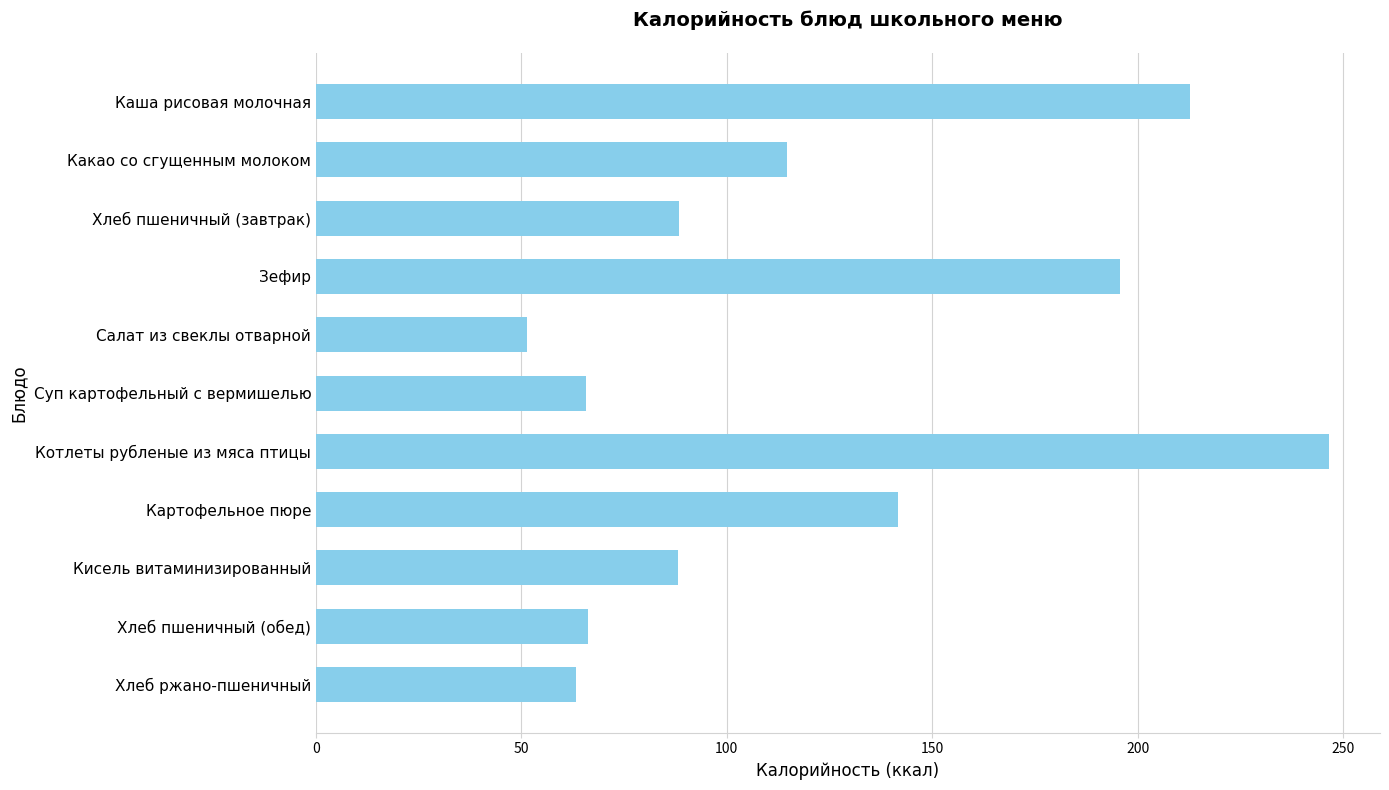

What is the label of the 10th bar from the top?

Хлеб пшеничный (обед)